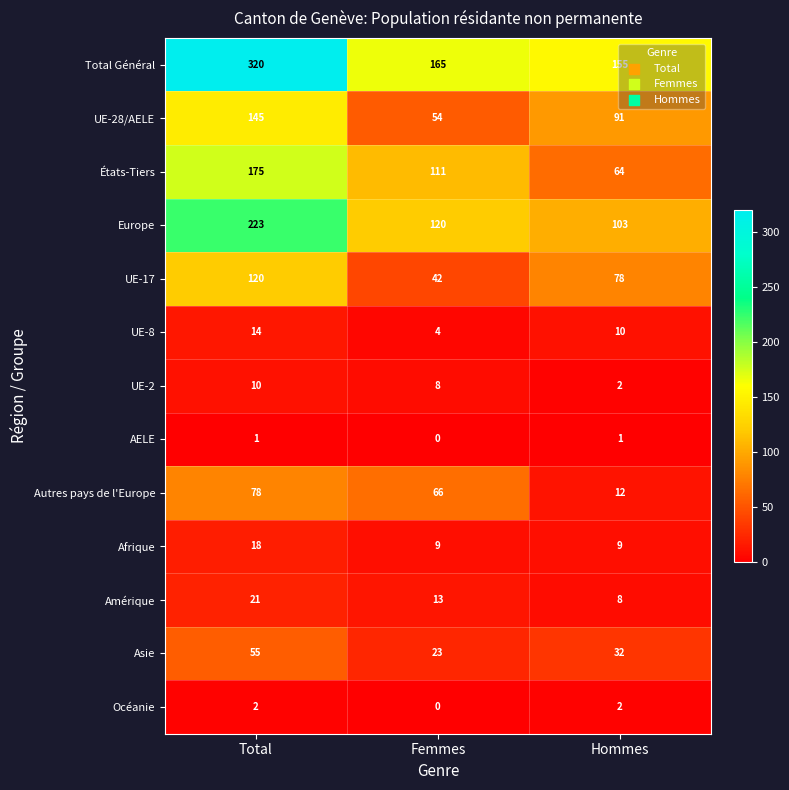

Which series has the largest total across all categories?

Total Général